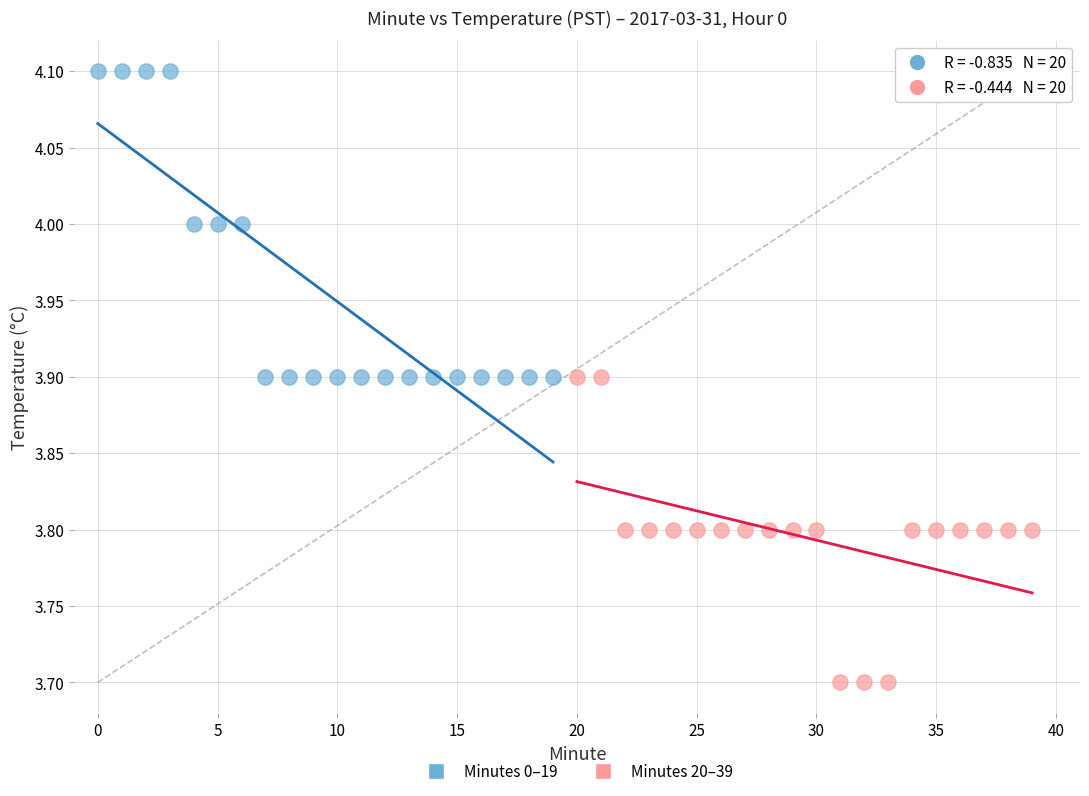

What are all the series names shown in the legend?

Minutes 0–19, Minutes 20–39